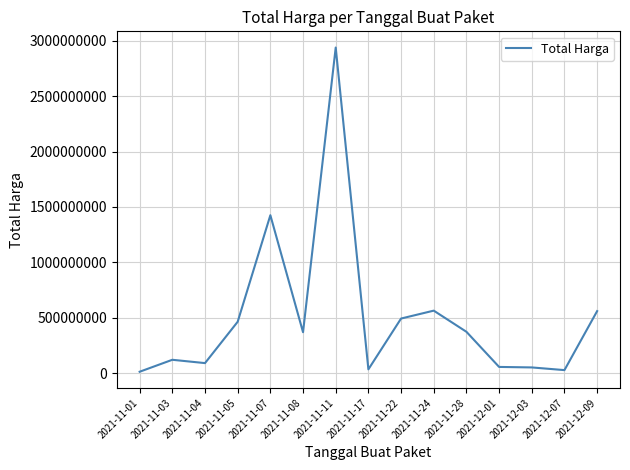

The chart shows a value of 170199632 at 2021-11-08. True or false?

False